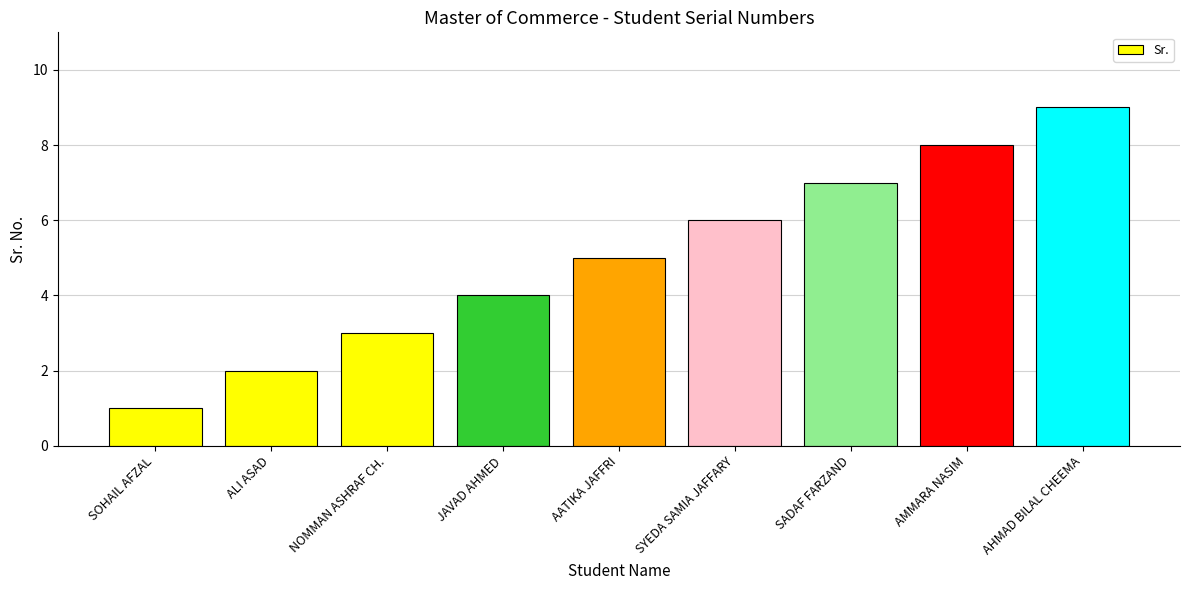

What is the label of the 7th bar from the left?

SADAF FARZAND